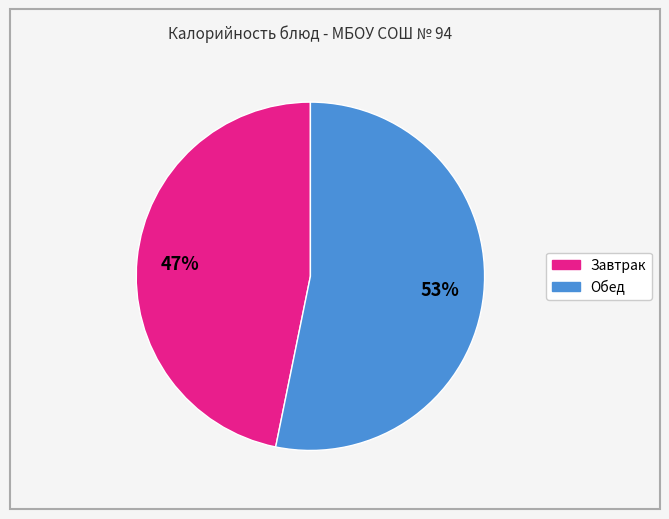

Does any single category account for the majority?

Yes